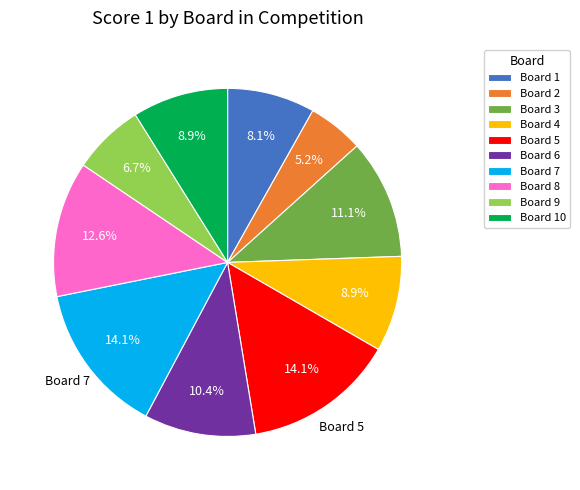

What portion of the pie excludes Board 8?

87.4%